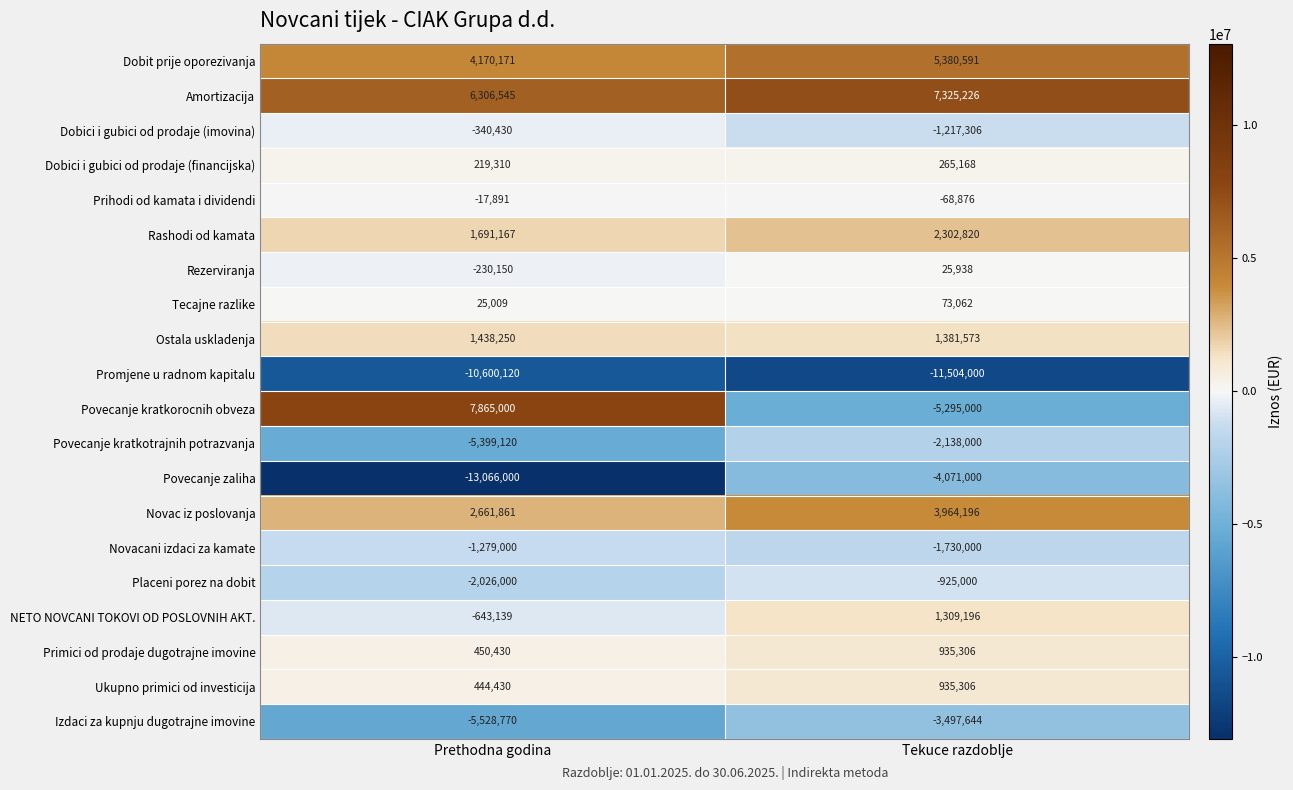

True or false: Izdaci za kupnju dugotrajne imovine has a value of -1512528 at Tekuce razdoblje.

False